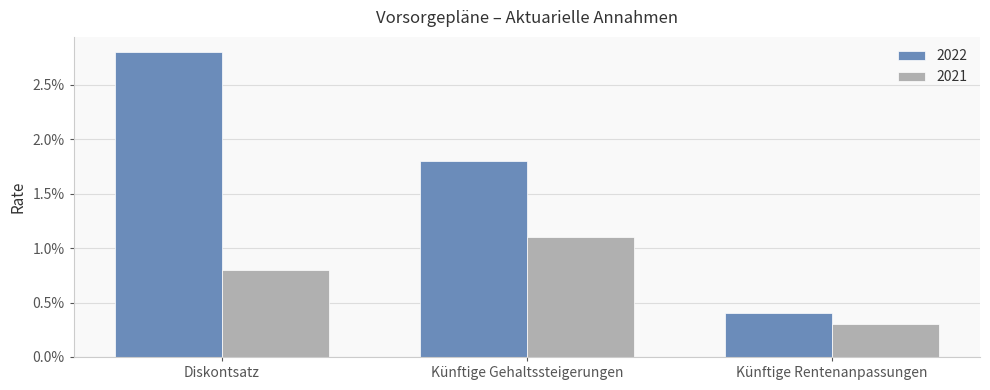

At how many categories does at least one series exceed 0?

3